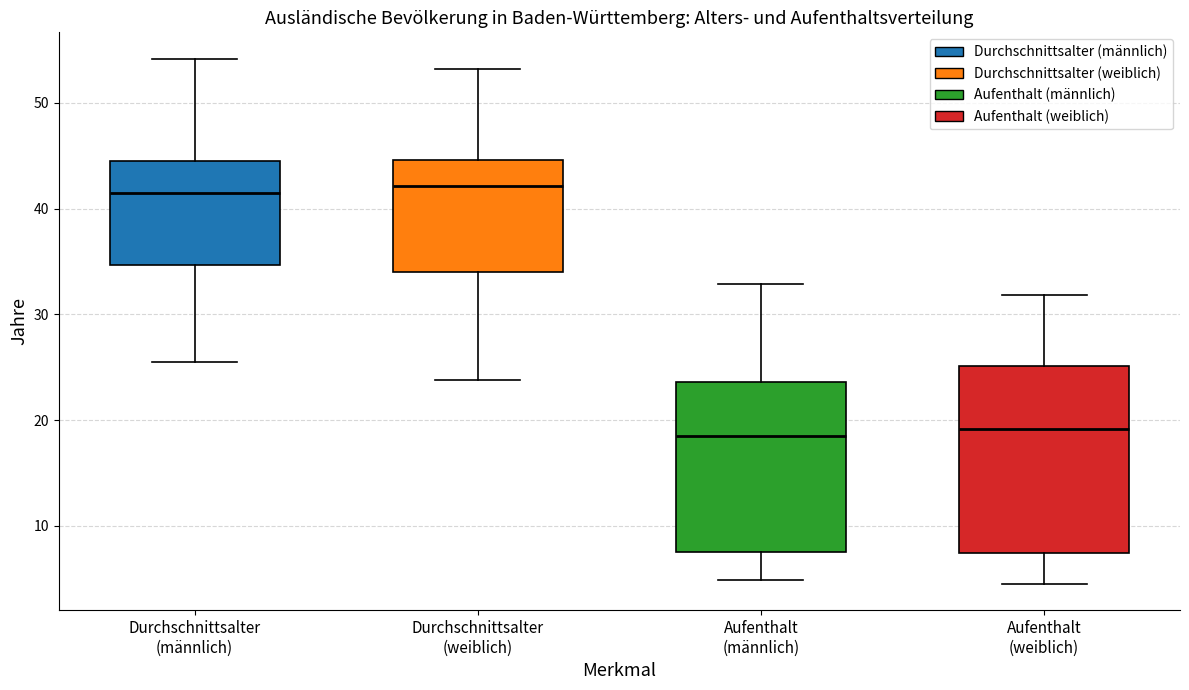

Reading left to right, transcribe this box plot: for each box, give where its median line is, the range the box spans, and where its two whiskers end, as read against the y-axis. The values are not printed on the chart, so give them approximately, as read against the axis.

Durchschnittsalter (männlich): median 41, box 35 to 45, whiskers 26 to 54
Durchschnittsalter (weiblich): median 42, box 34 to 45, whiskers 24 to 53
Aufenthalt (männlich): median 18, box 8 to 24, whiskers 5 to 33
Aufenthalt (weiblich): median 19, box 7 to 25, whiskers 5 to 32